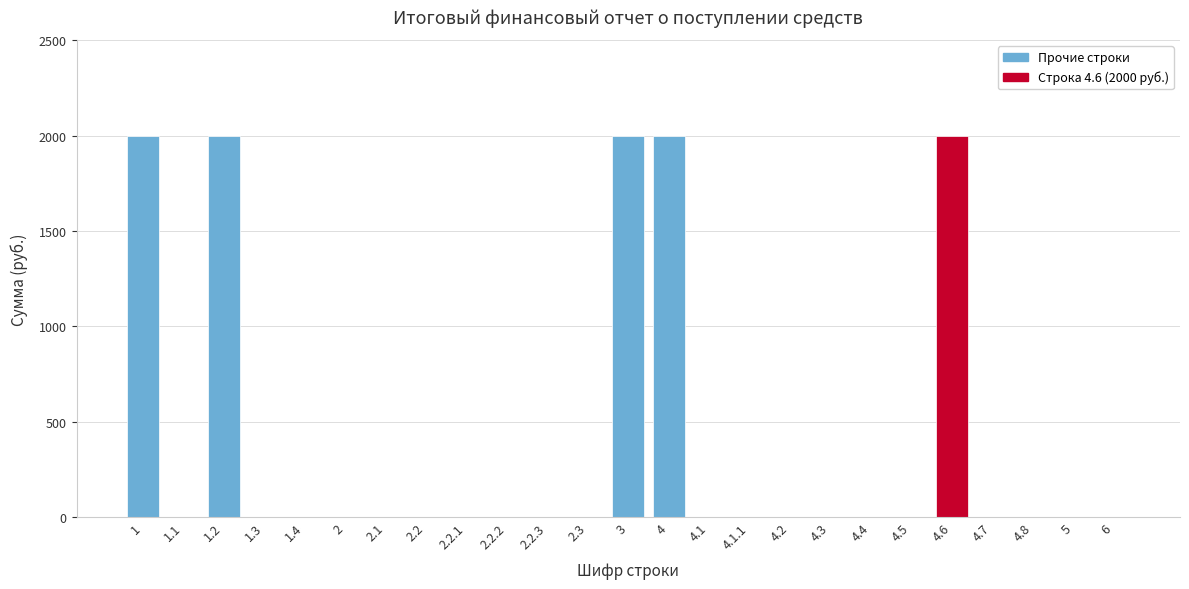

Reading left to right, extract all data points from this chart.

1=2000	1.1=0	1.2=2000	1.3=0	1.4=0	2=0	2.1=0	2.2=0	2.2.1=0	2.2.2=0	2.2.3=0	2.3=0	3=2000	4=2000	4.1=0	4.1.1=0	4.2=0	4.3=0	4.4=0	4.5=0	4.6=2000	4.7=0	4.8=0	5=0	6=0